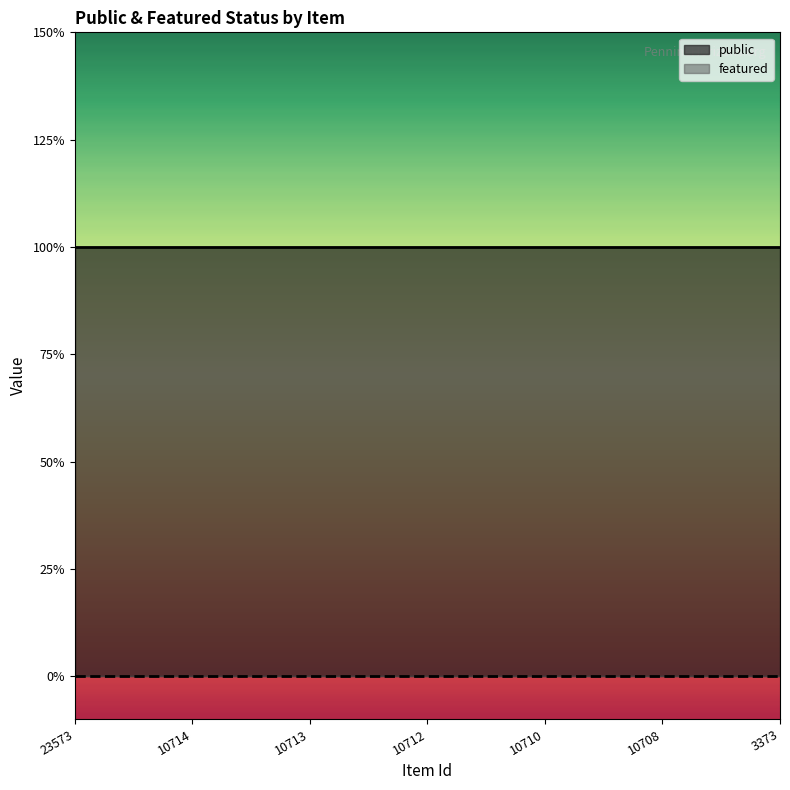

At which label does public reach its minimum?

23573